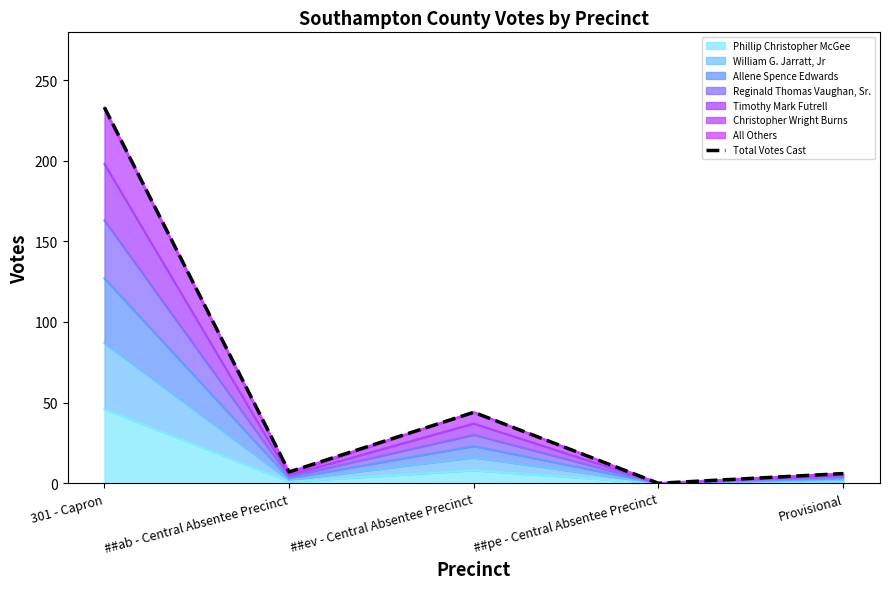

What is the label of the 3rd point from the left?

##ev - Central Absentee Precinct